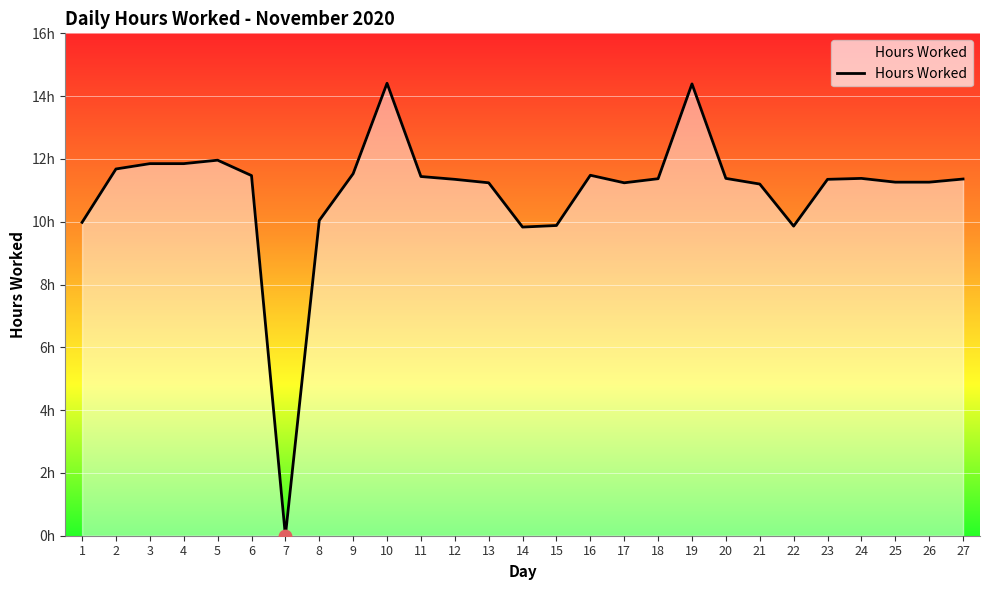

Which has a higher value, 14 or 1?

1